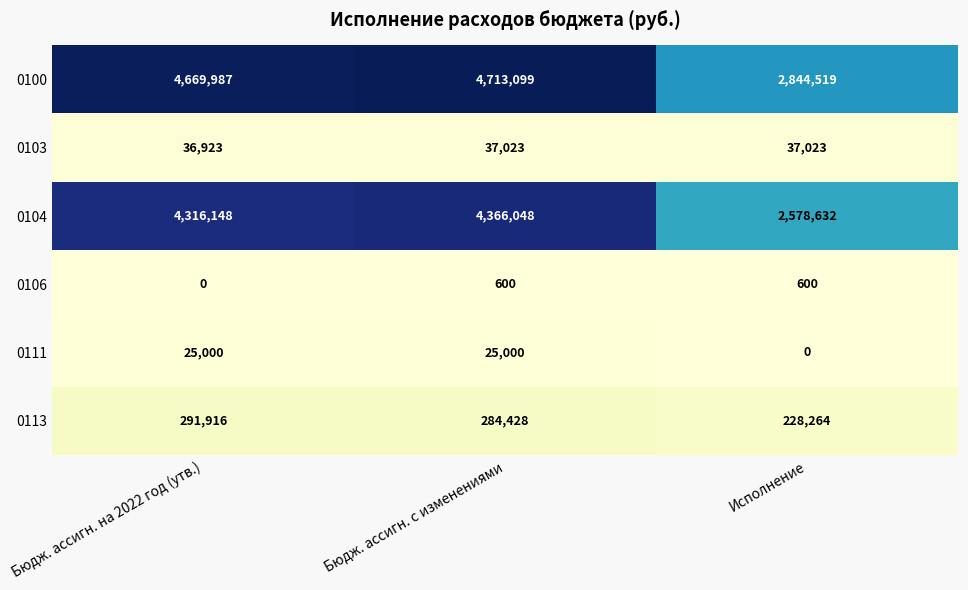

What is the sum of the 0113 values at Исполнение and Бюдж. ассигн. на 2022 год (утв.)?

520180